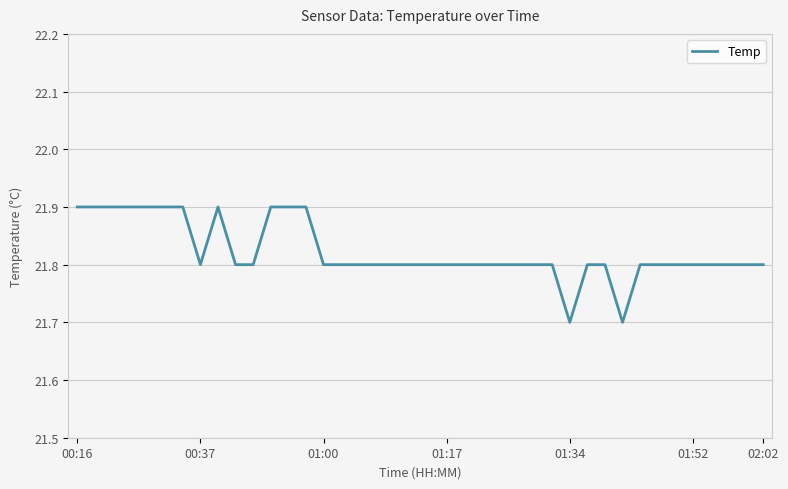

What is the maximum value shown in the chart?

21.9